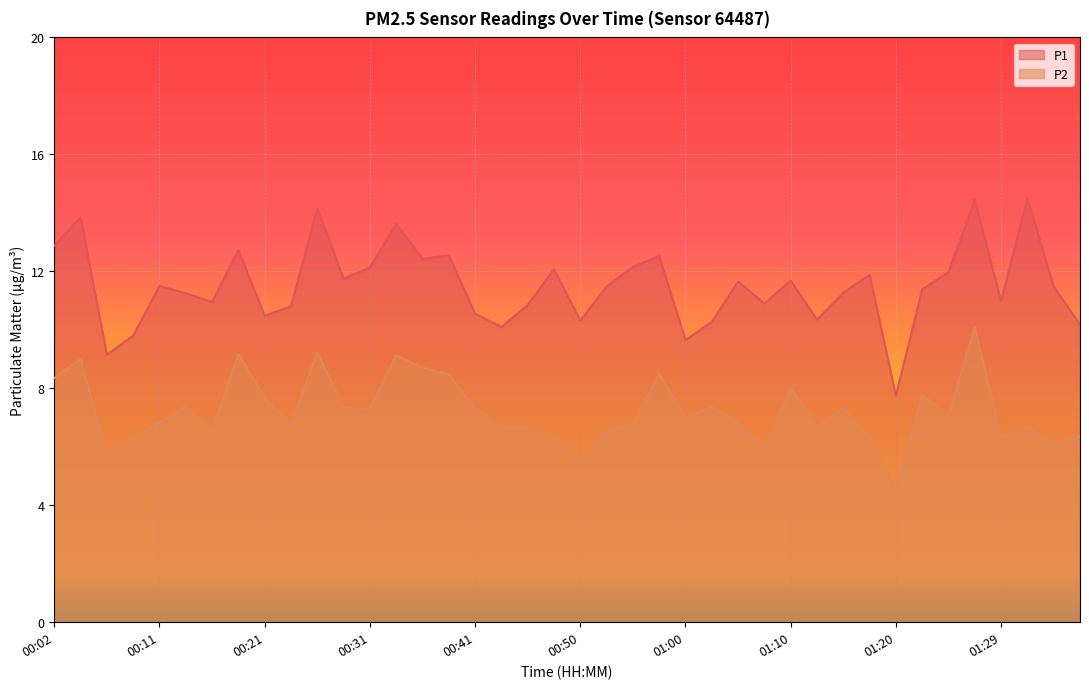

True or false: P1 has a value of 11.0 at 01:29.

True